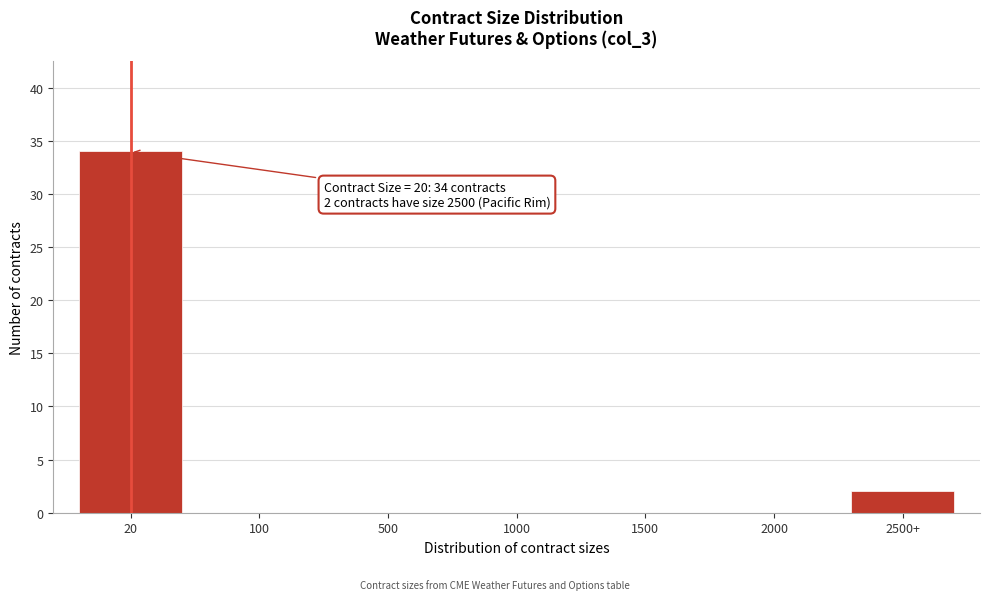

Reading right to left, list all the values displayed in this chart.

2500+=2	2000=0	1500=0	1000=0	500=0	100=0	20=34